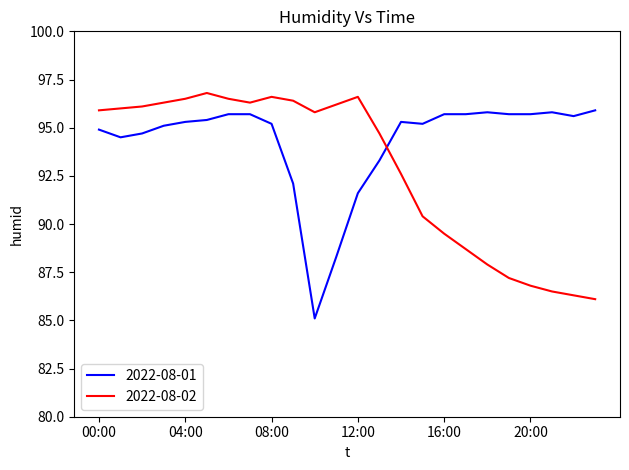

Does the chart display data point markers on the line(s)?

No